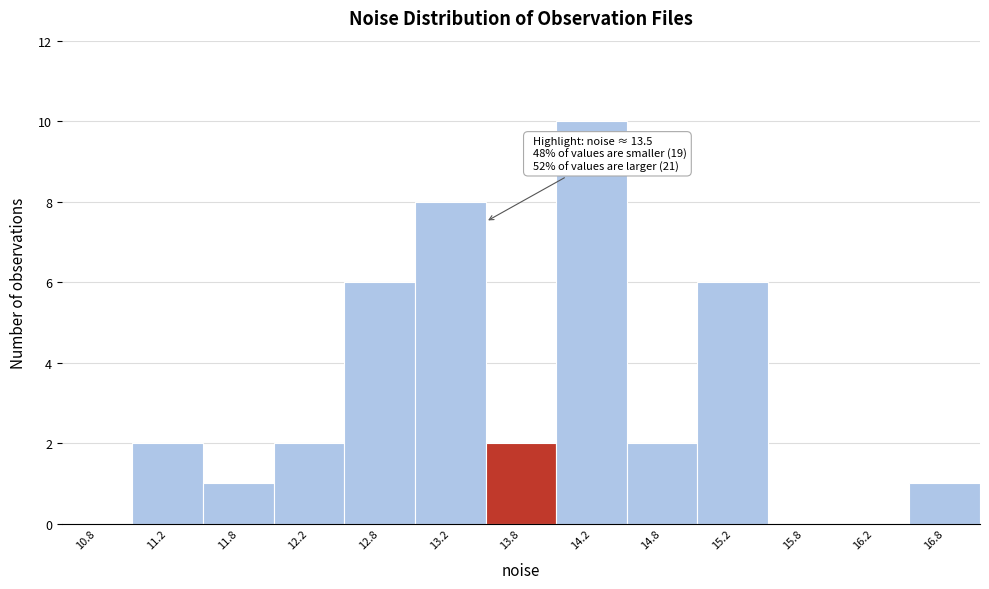

Over which range of the x-axis is the bar tallest?

14.0 to 14.5